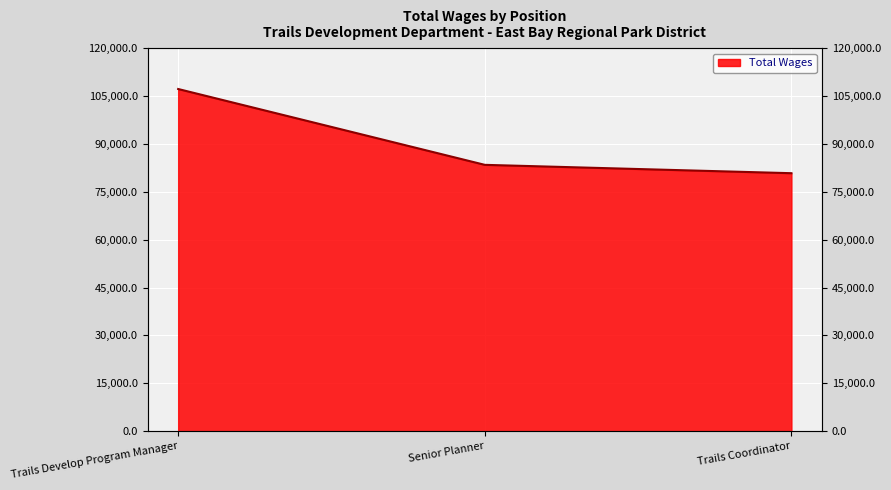

What is the smallest value displayed?

80847